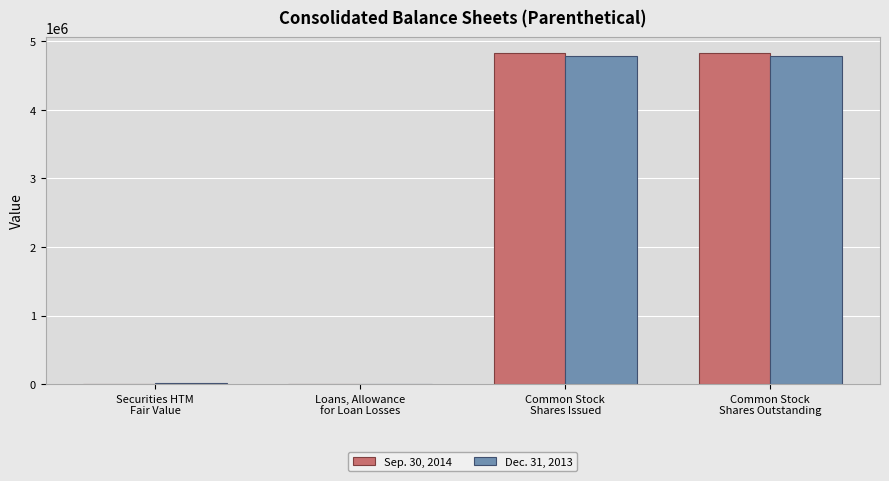

Count the number of data series in this chart.

2